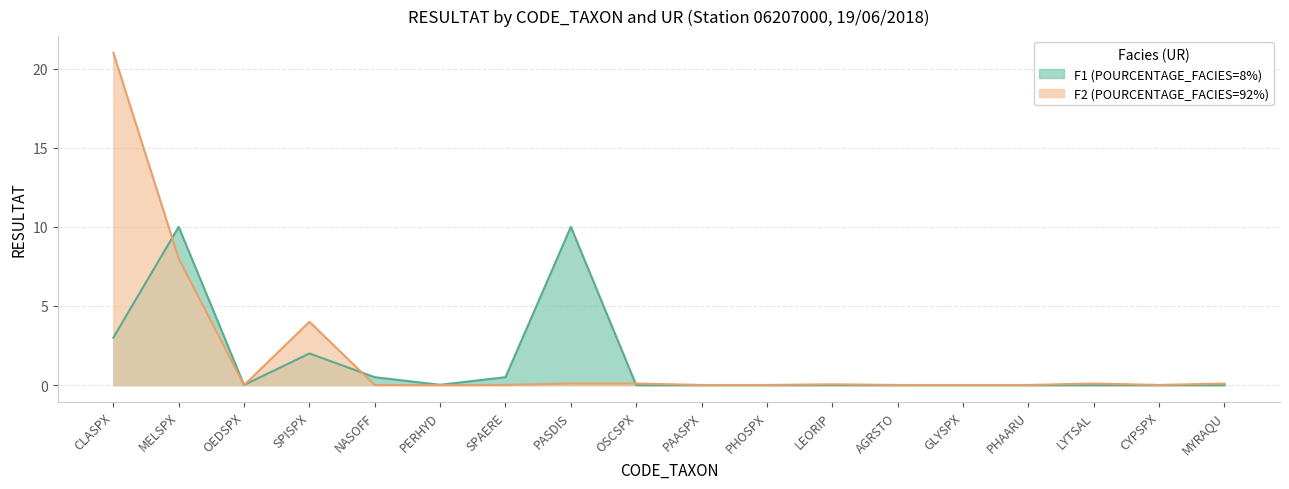

Reading left to right, transcribe all the data shown in this chart.

F1 (POURCENTAGE_FACIES=8%): CLASPX=3.0	MELSPX=10.0	OEDSPX=0.0	SPISPX=2.0	NASOFF=0.5	PERHYD=0.0	SPAERE=0.5	PASDIS=10.0	OSCSPX=0.0	PAASPX=0.0	PHOSPX=0.0	LEORIP=0.0	AGRSTO=0.0	GLYSPX=0.0	PHAARU=0.0	LYTSAL=0.0	CYPSPX=0.0	MYRAQU=0.0
F2 (POURCENTAGE_FACIES=92%): CLASPX=21.0	MELSPX=8.0	OEDSPX=0.0	SPISPX=4.0	NASOFF=0.0	PERHYD=0.0	SPAERE=0.0	PASDIS=0.1	OSCSPX=0.1	PAASPX=0.0	PHOSPX=0.0	LEORIP=0.1	AGRSTO=0.0	GLYSPX=0.0	PHAARU=0.0	LYTSAL=0.1	CYPSPX=0.0	MYRAQU=0.1